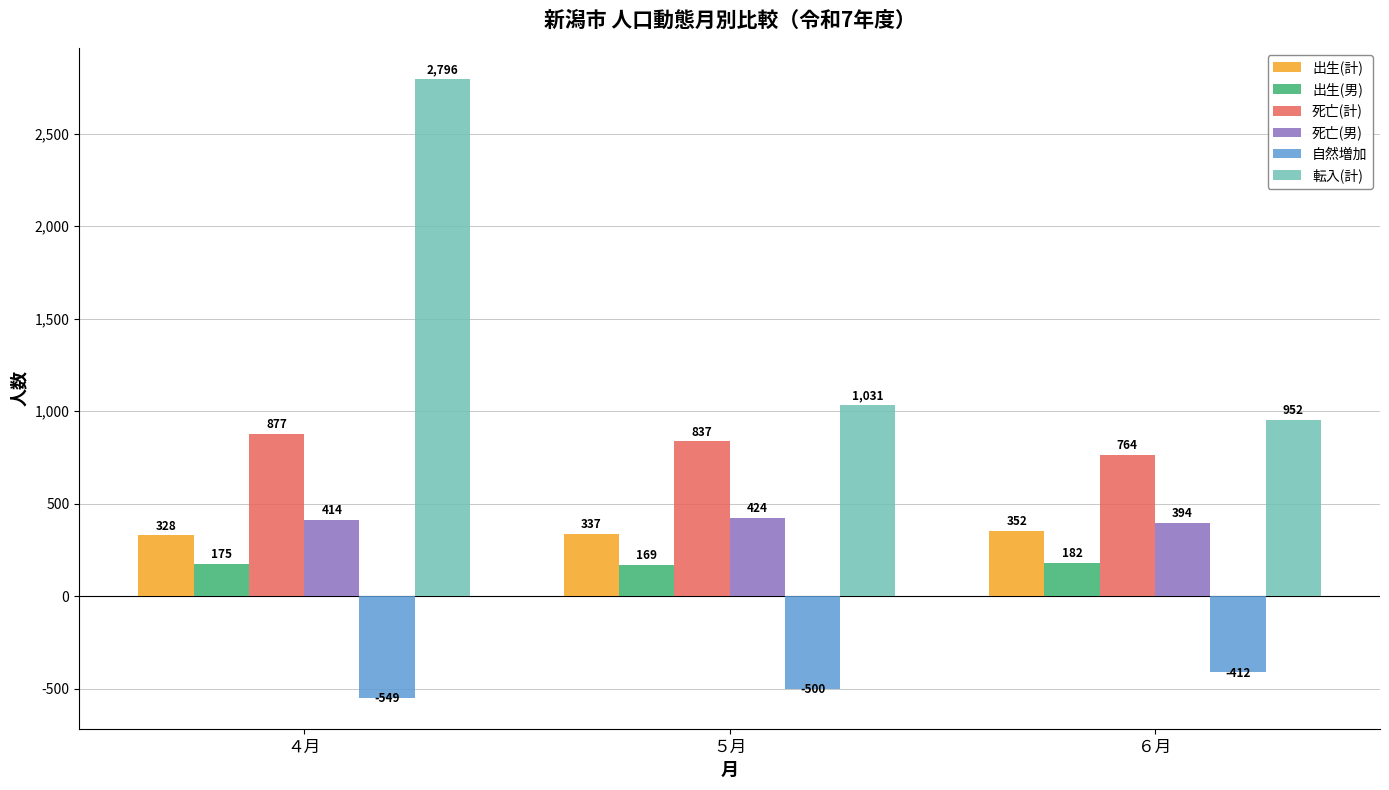

What is the sum of the 出生(計) values at ６月 and ５月?

689